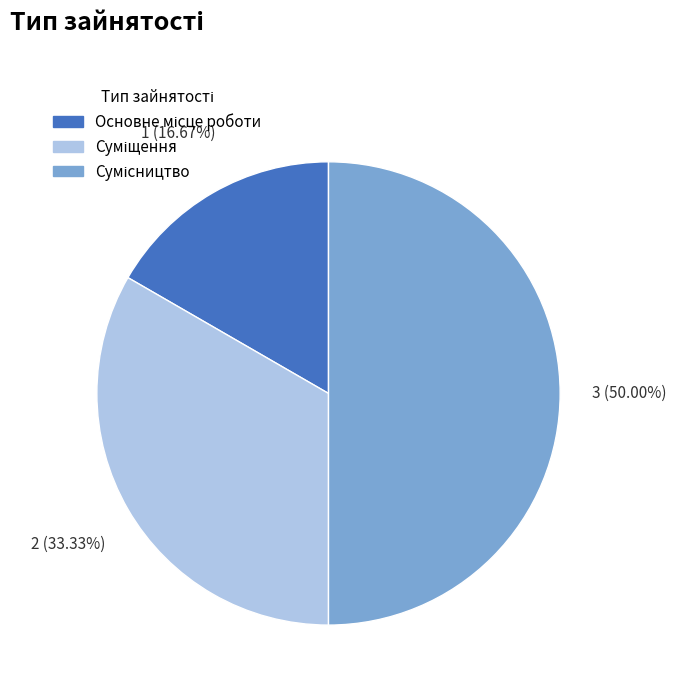

True or false: Суміщення accounts for 33% of the total.

True